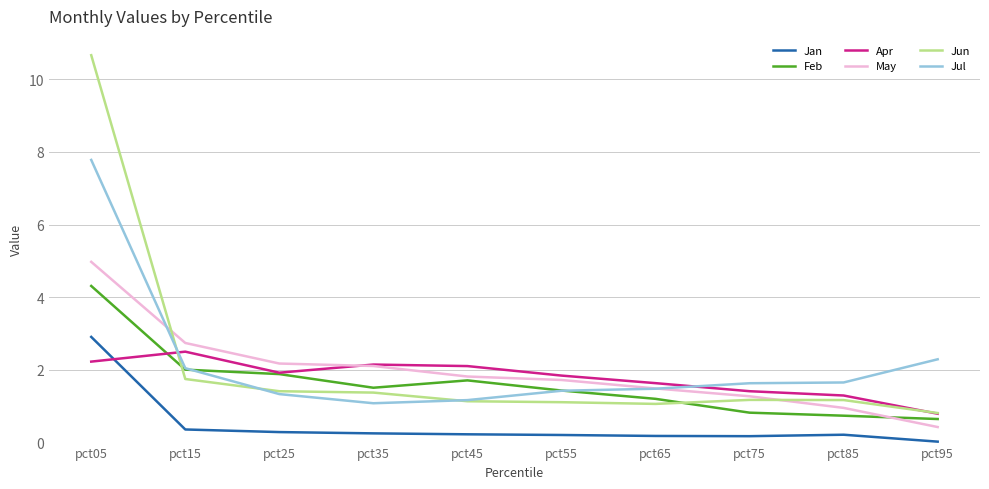

What is the approximate value of Jun at pct35?

1.4